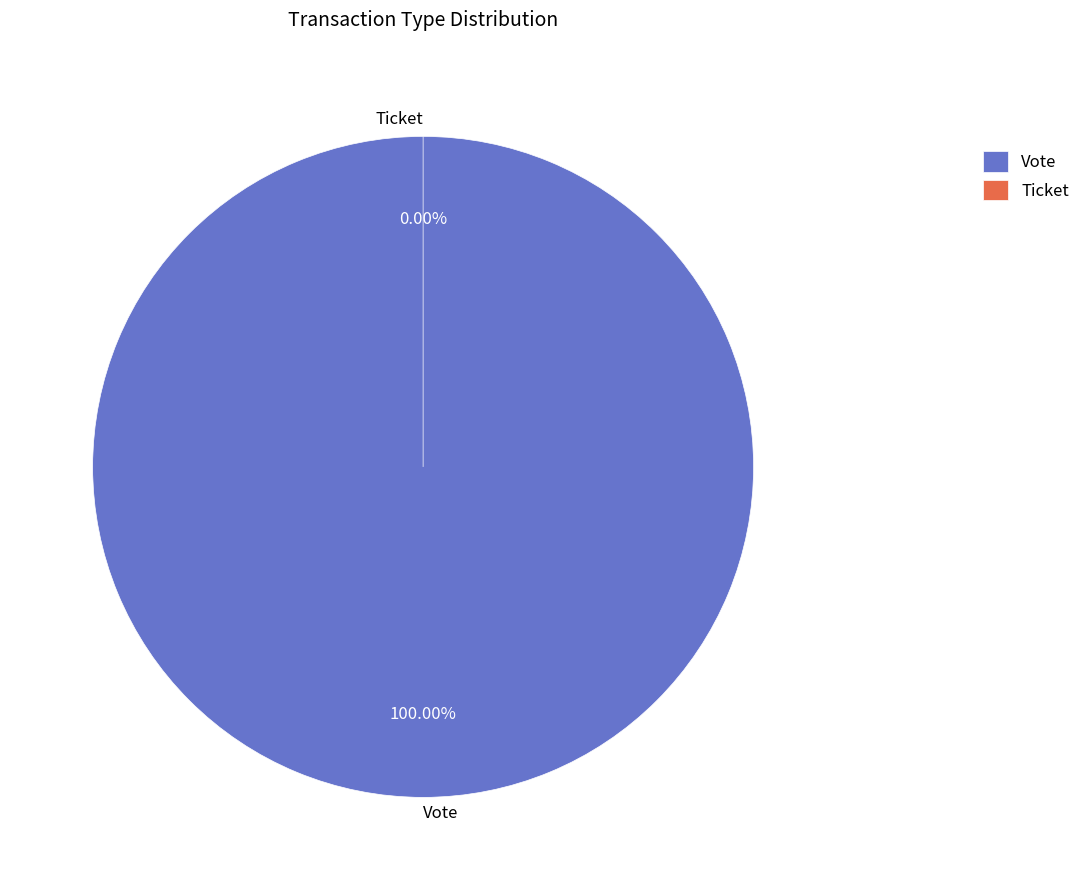

How many segments does this pie chart have?

2